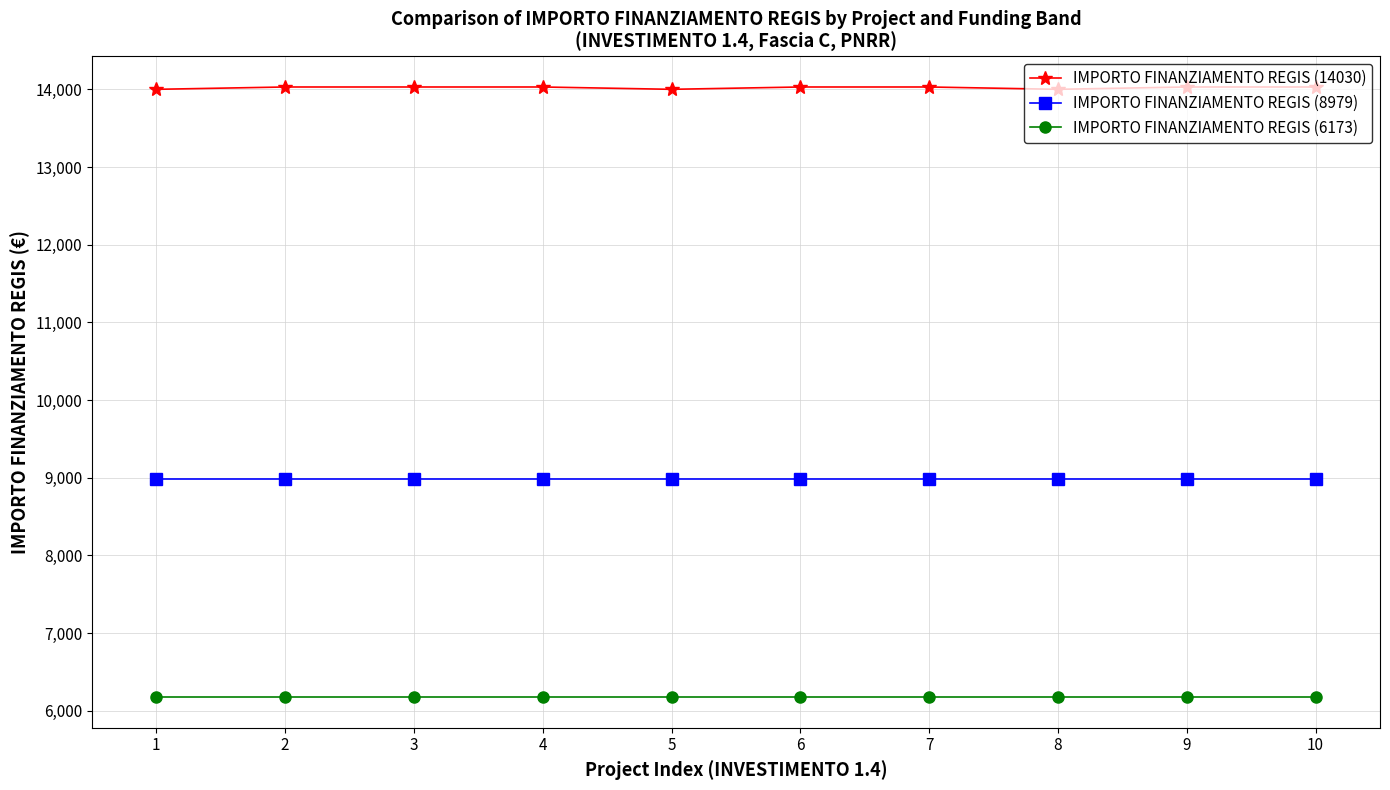

The IMPORTO FINANZIAMENTO REGIS (6173) series shows 6173.2 at 9. True or false?

True